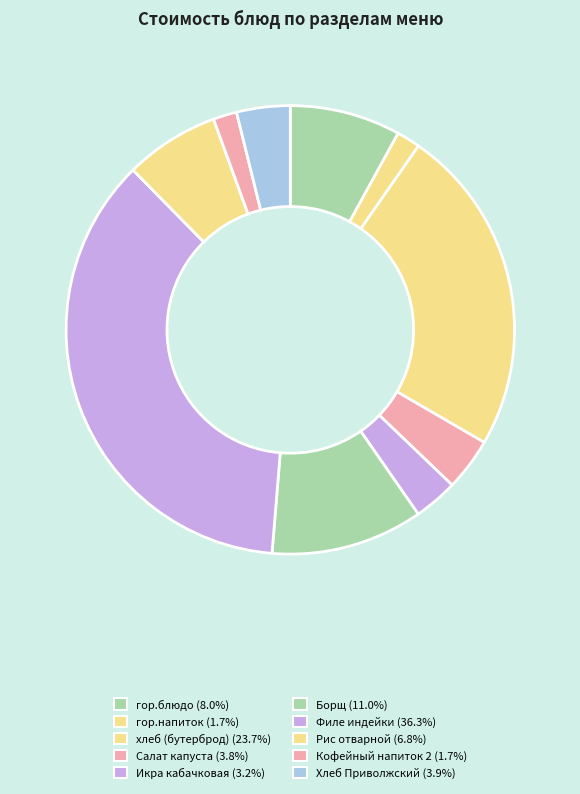

To the nearest percent, what is the average slice percentage?

10%